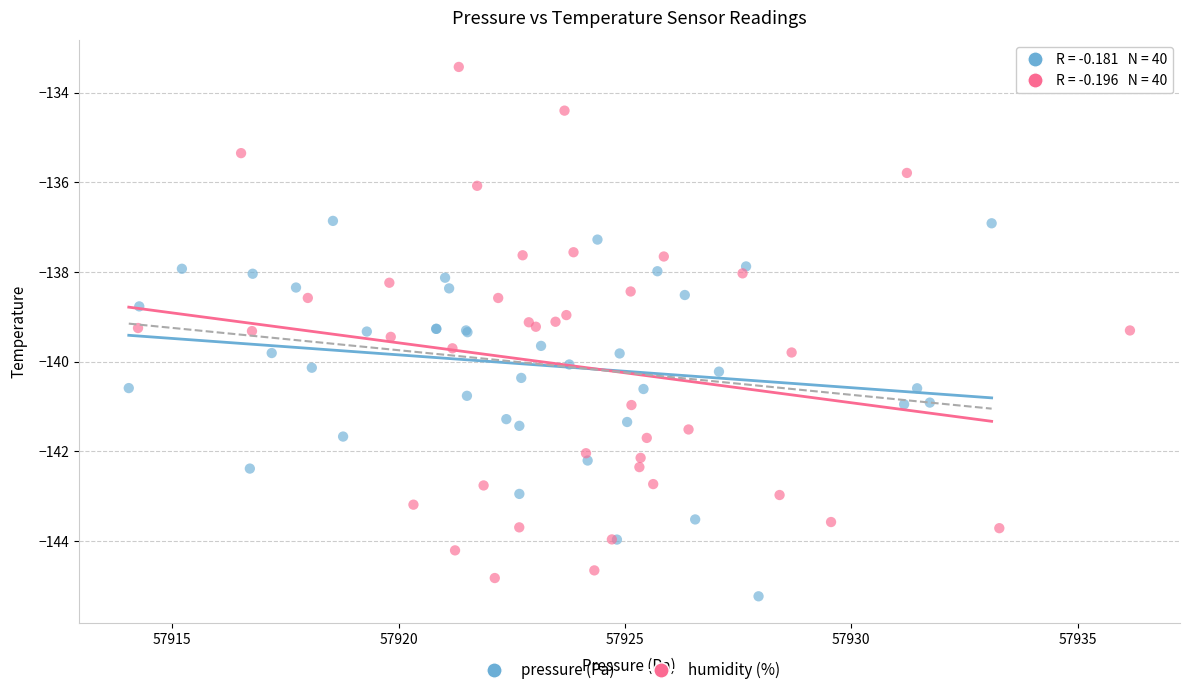

Which series reaches the maximum Y coordinate?

humidity (%)